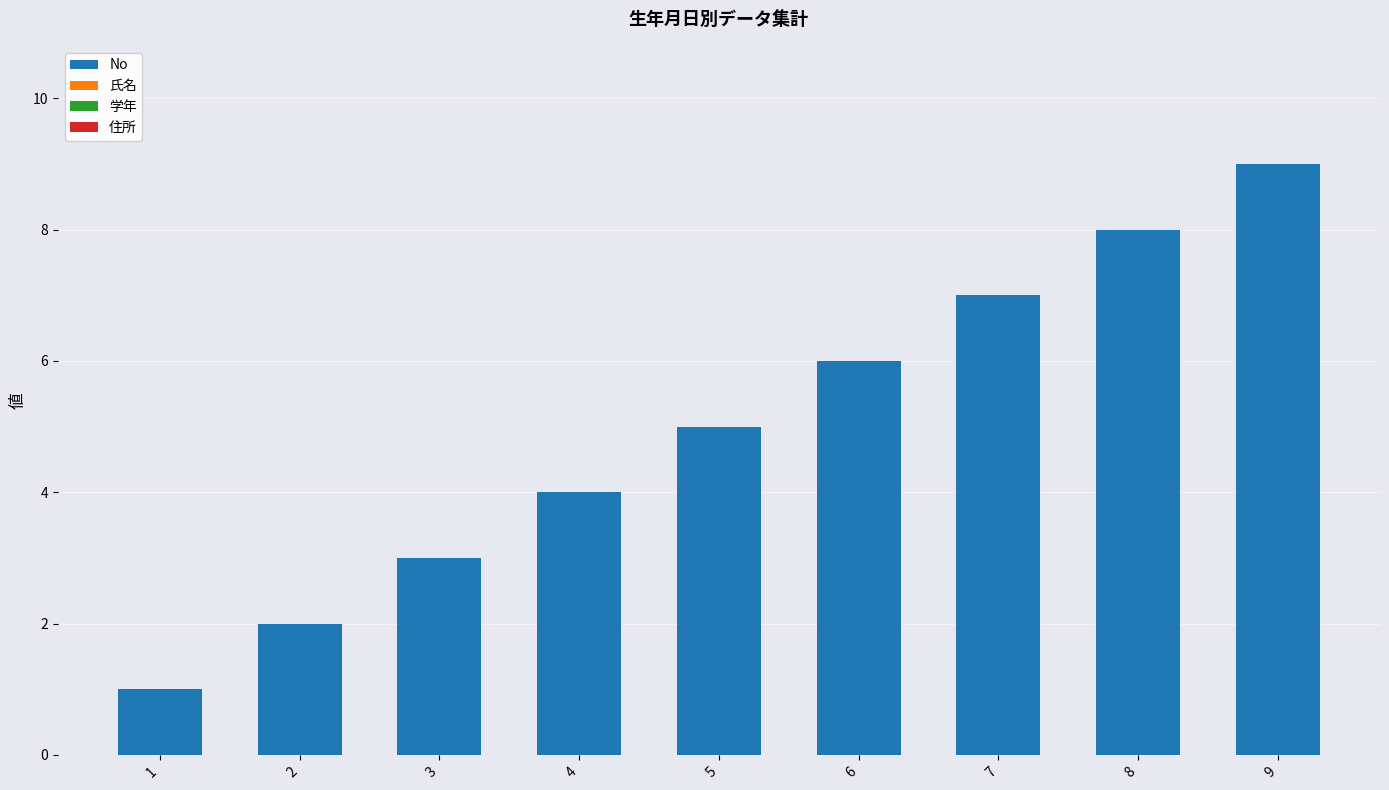

What is the sum of all values?

45